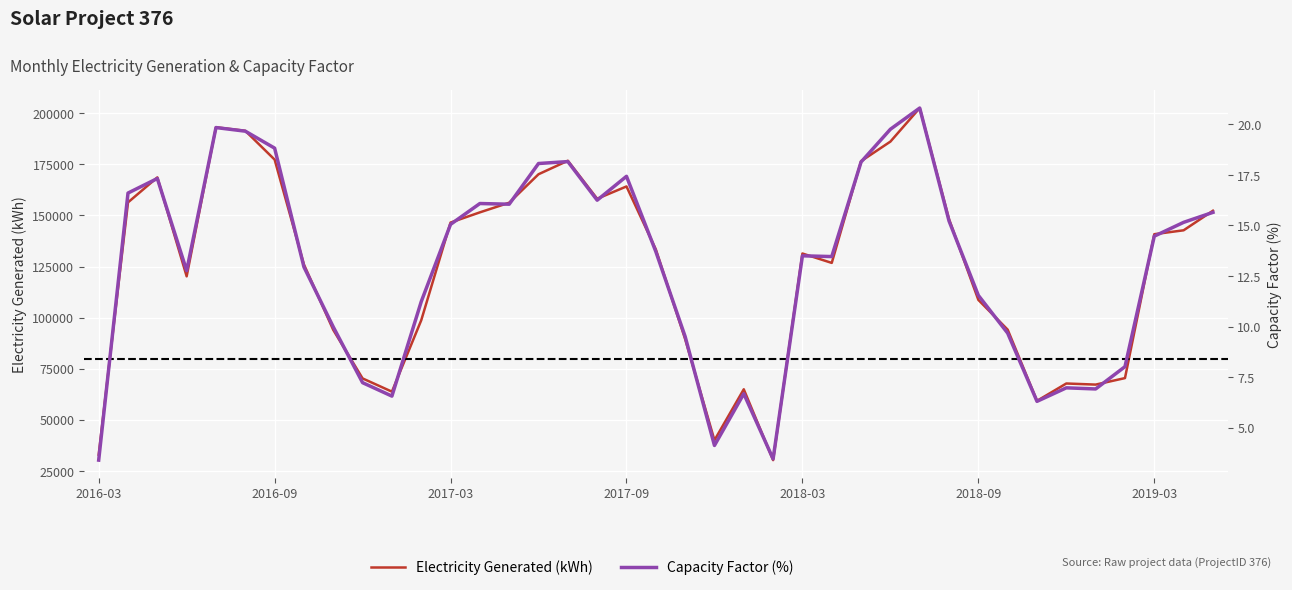

Does the chart display data point markers on the line(s)?

No